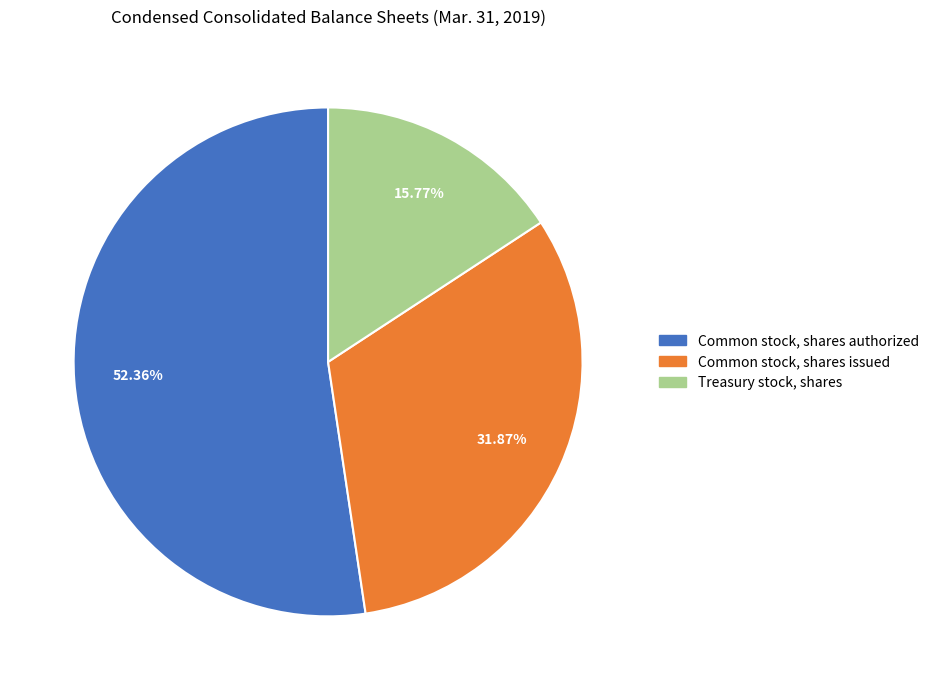

What percentage is the Common stock, shares issued slice, to the nearest percent?

32%